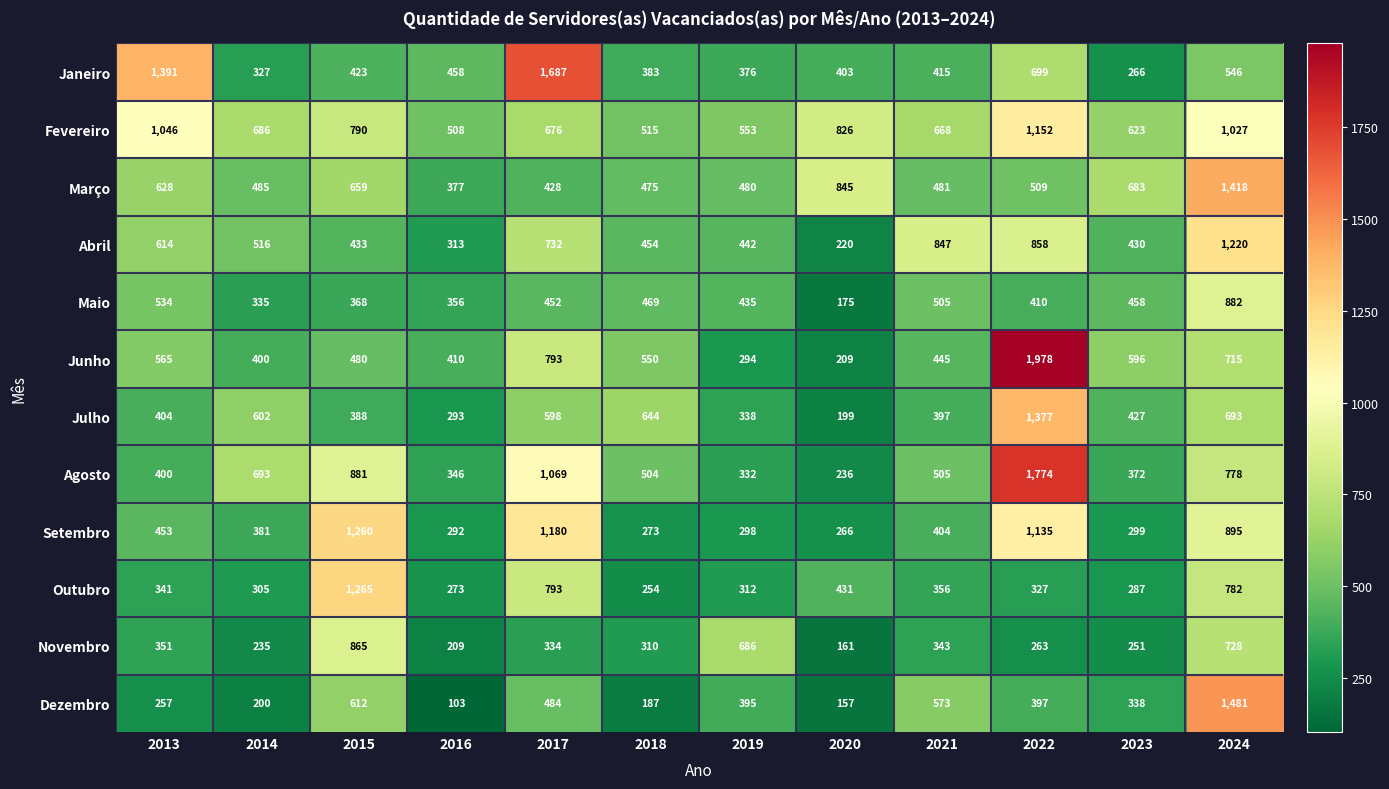

Which series has the largest total across all categories?

Fevereiro